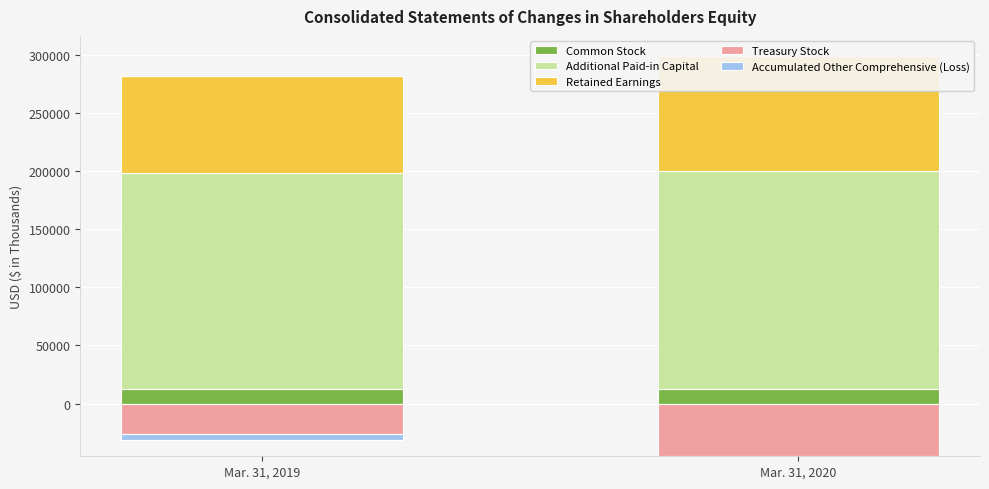

What is the value of the Common Stock bar at the 2nd from the left?

12908